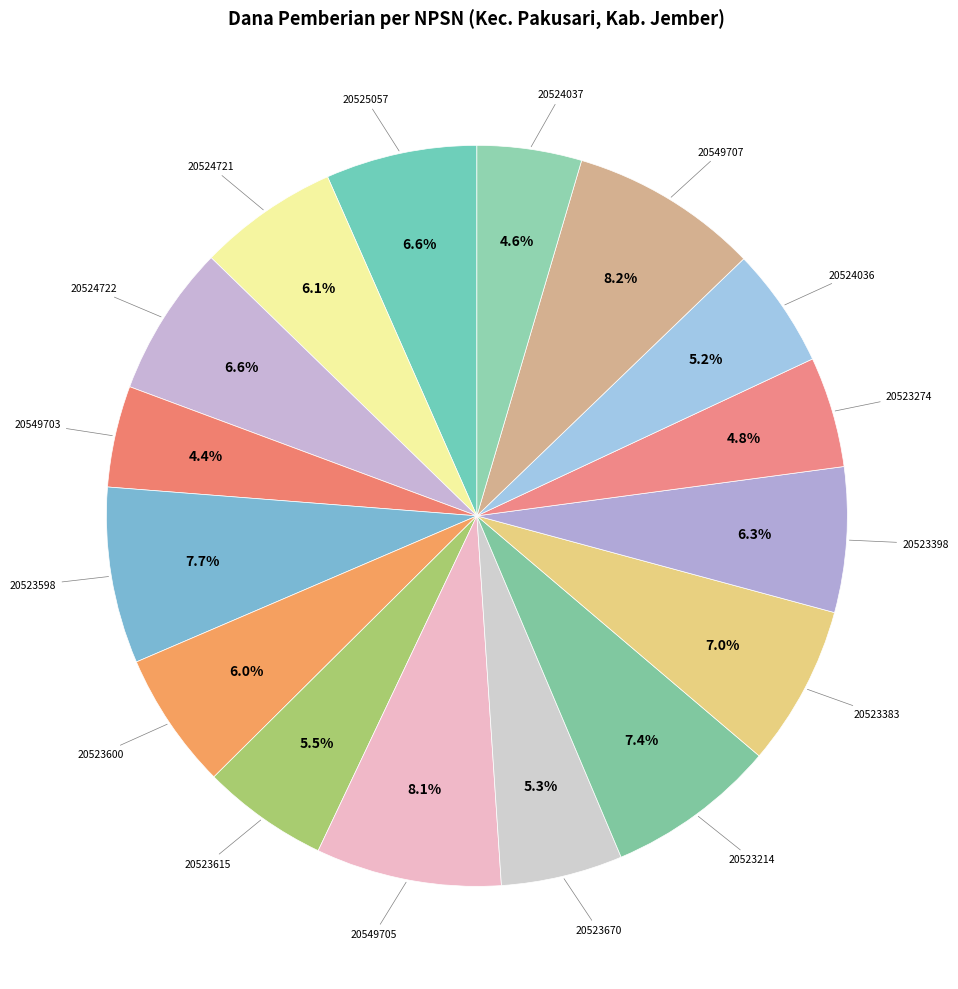

How many slices are in this pie chart?

16